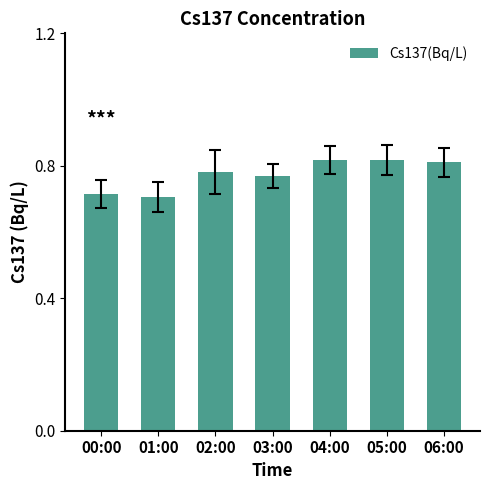

Between 03:00 and 06:00, which is larger?

06:00